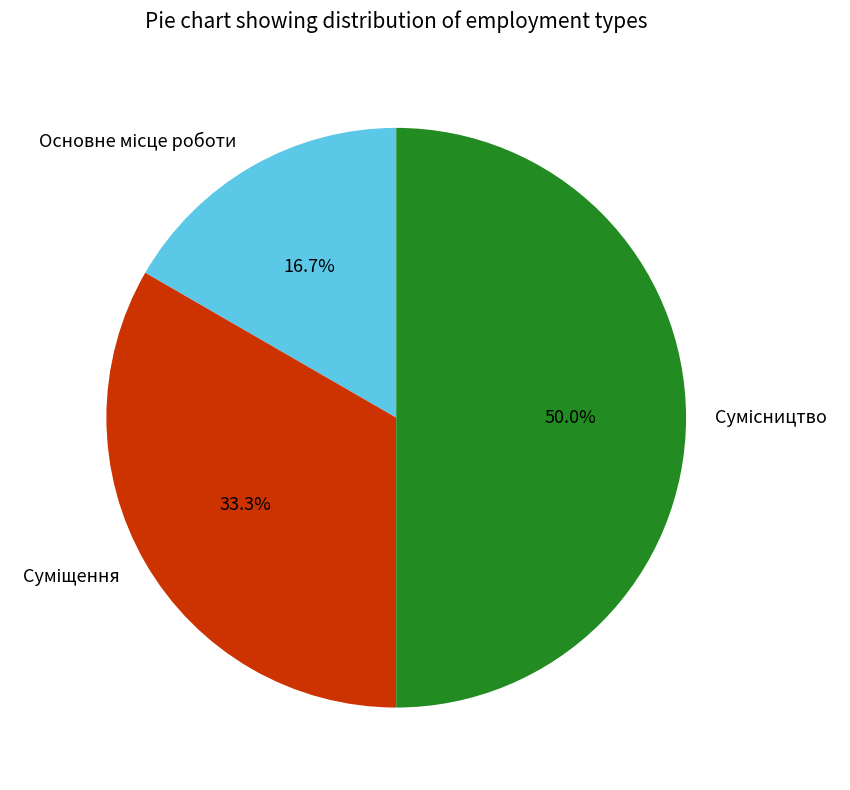

Count the number of slices in the pie.

3